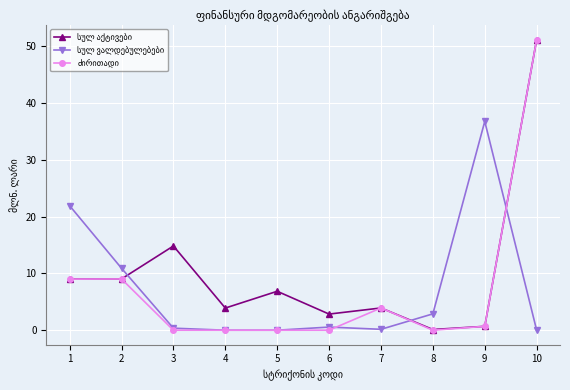

What is the spread (max minus min) of values at 1?

12.9